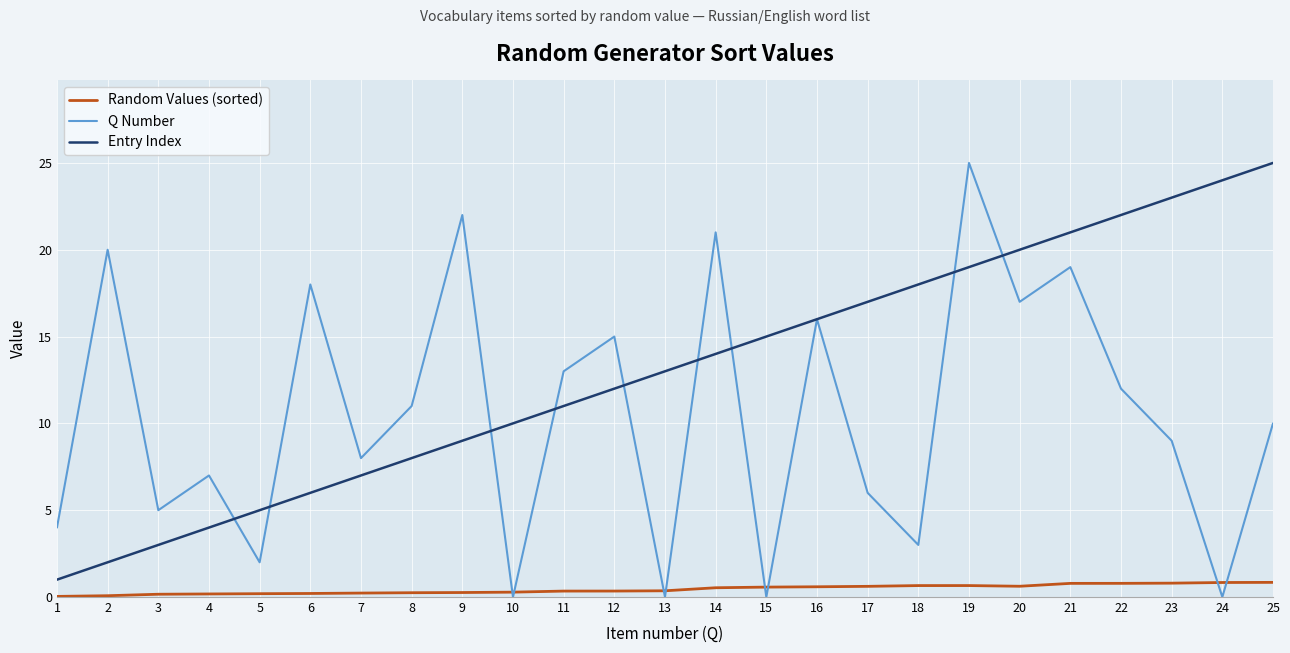

The Random Values (sorted) series shows 0.3 at 10. True or false?

True